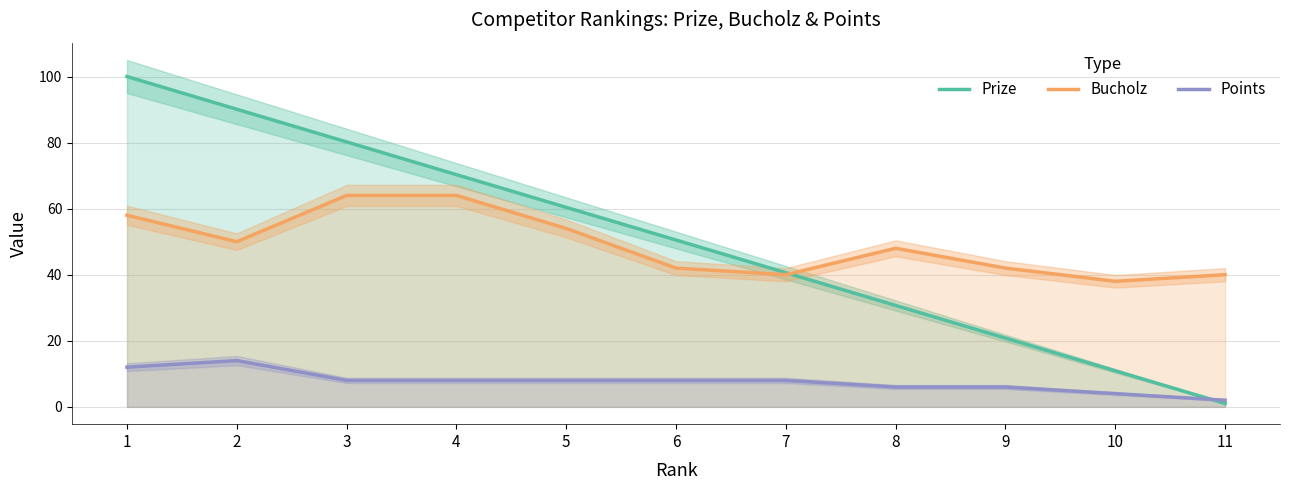

At which category is the sum across all series the highest?

1